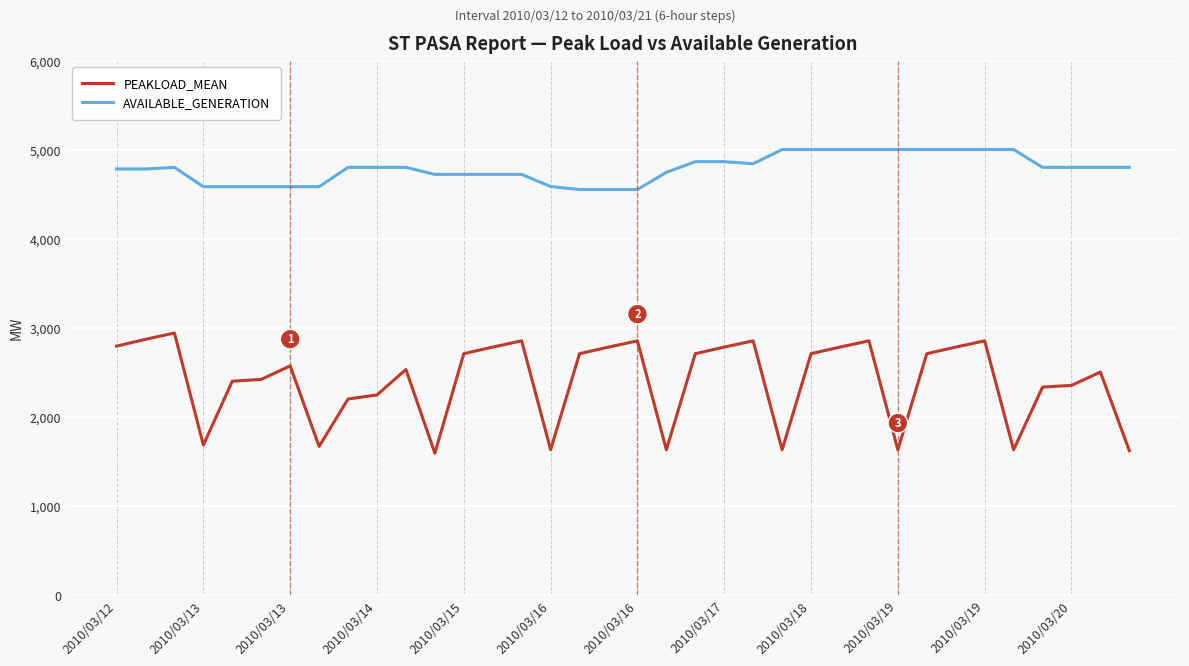

At how many categories does at least one series exceed 3801?

36